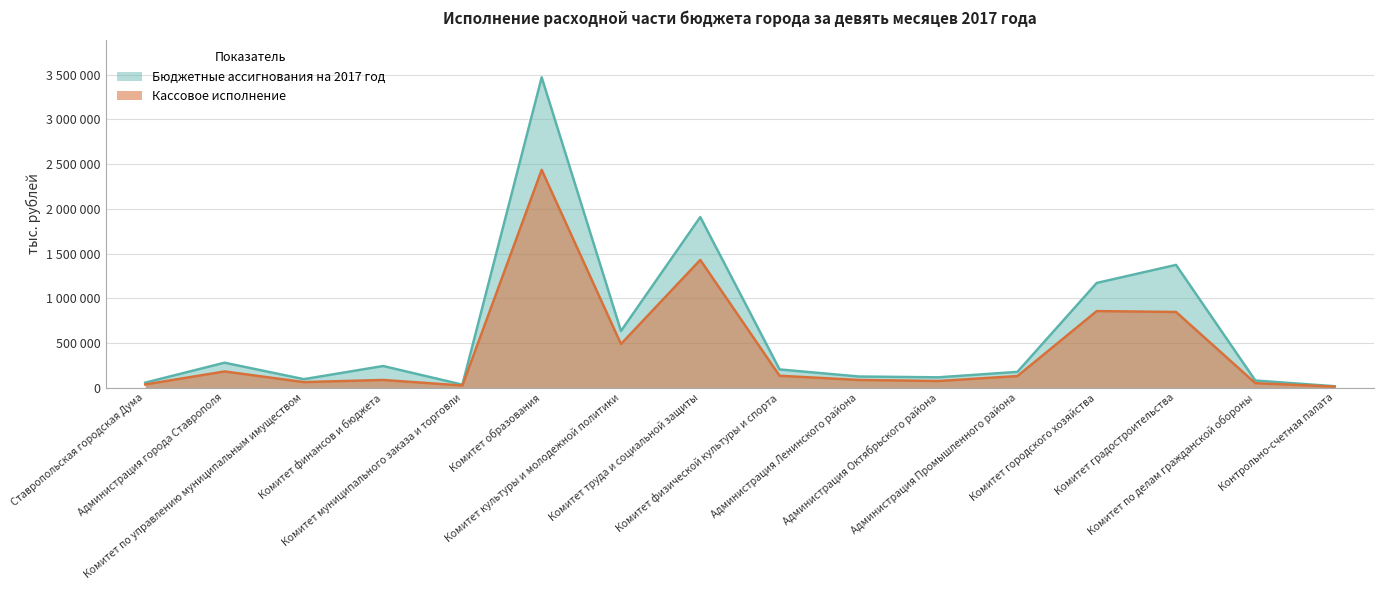

Count the number of data series in this chart.

2